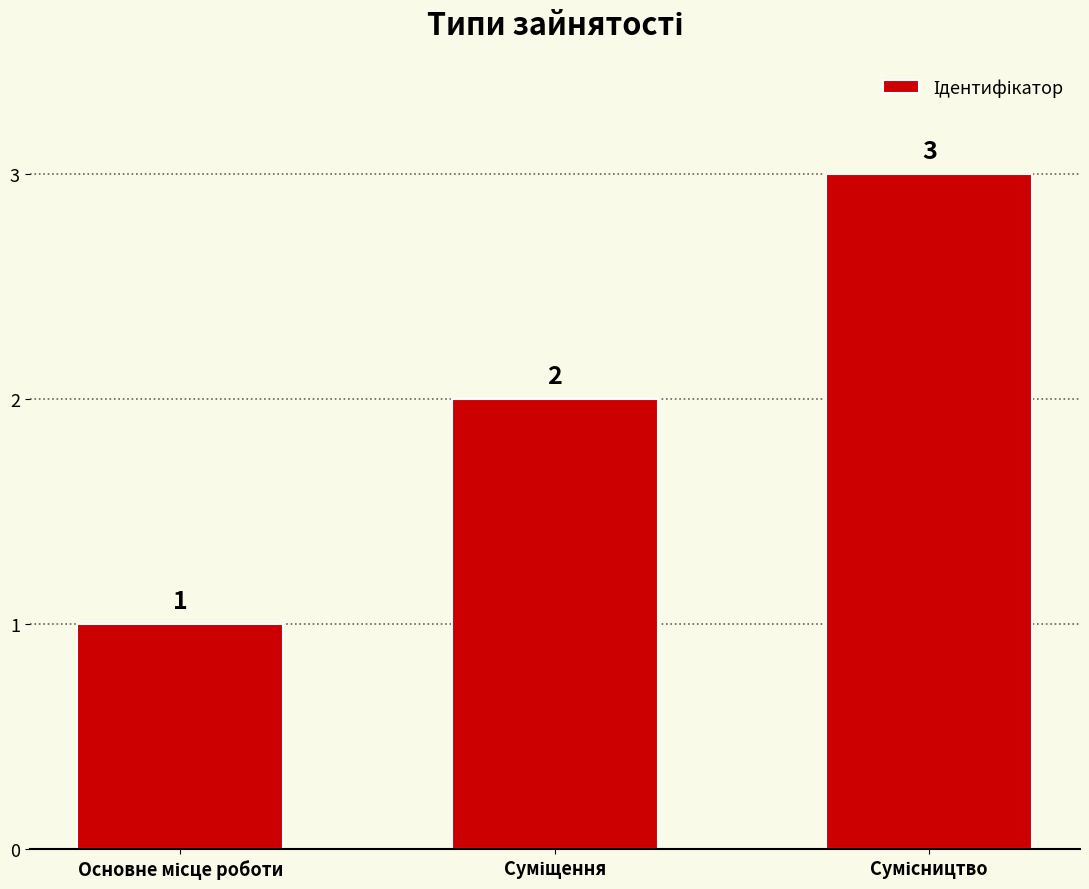

What is the greatest value displayed?

3